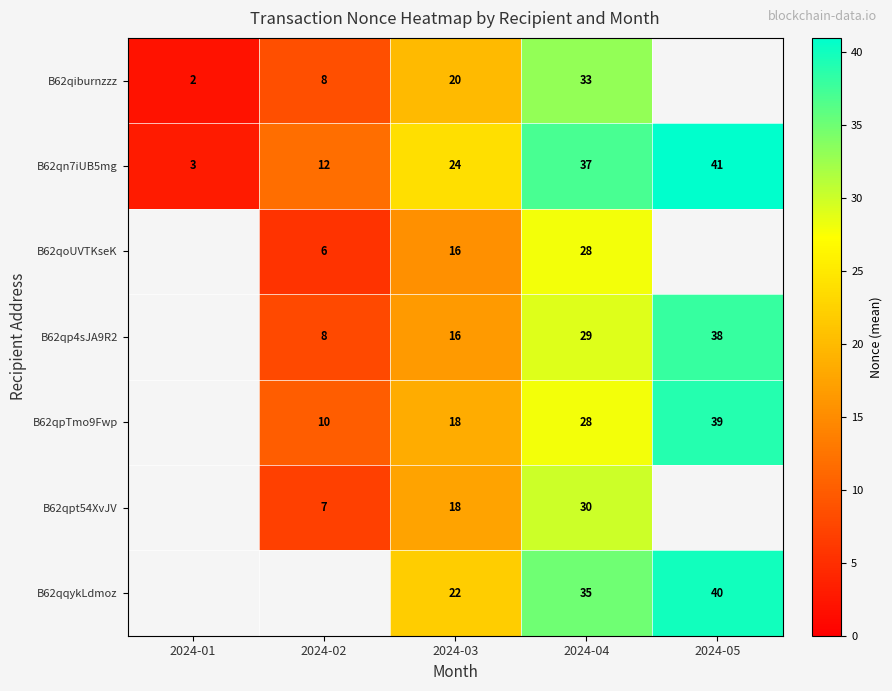

Is it true that B62qpt54XvJV equals 5 at 2024-03?

False